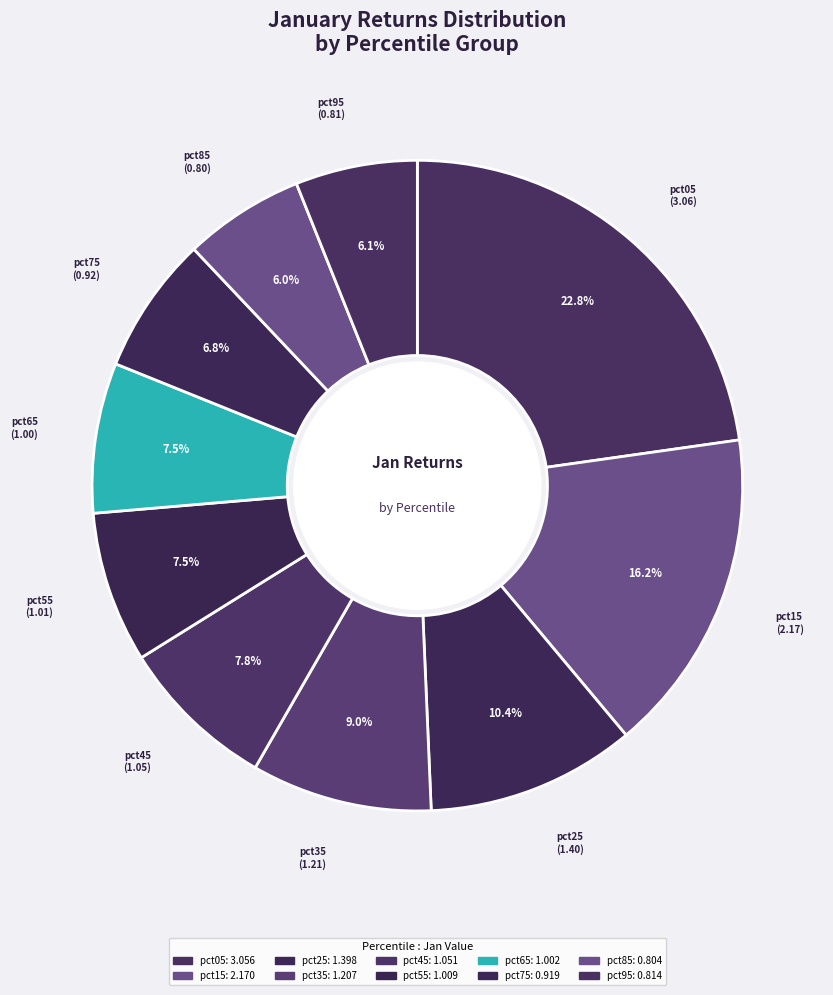

Which has a higher value, pct05 or pct35?

pct05